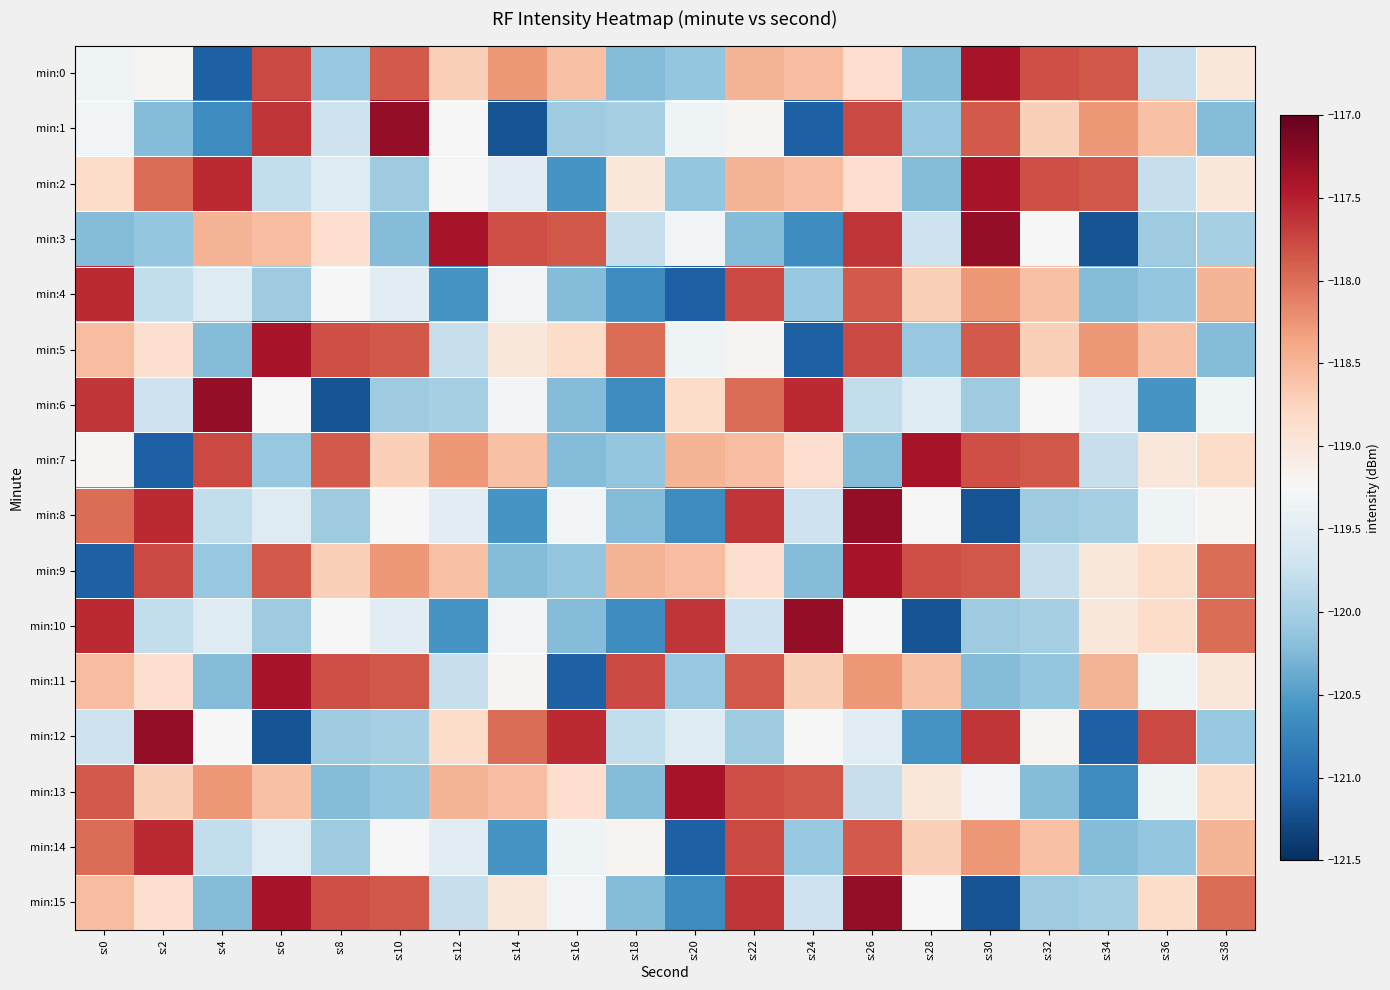

Reading left to right, list all the values displayed in this chart.

min:0: s:0=-119.3	s:2=-119.2	s:4=-121.1	s:6=-117.8	s:8=-120.1	s:10=-117.9	s:12=-118.7	s:14=-118.3	s:16=-118.6	s:18=-120.2	s:20=-120.1	s:22=-118.5	s:24=-118.5	s:26=-118.9	s:28=-120.2	s:30=-117.4	s:32=-117.8	s:34=-117.8	s:36=-119.8	s:38=-119.0
min:1: s:0=-119.3	s:2=-120.2	s:4=-120.7	s:6=-117.6	s:8=-119.7	s:10=-117.3	s:12=-119.2	s:14=-121.2	s:16=-120.1	s:18=-120.0	s:20=-119.3	s:22=-119.2	s:24=-121.1	s:26=-117.8	s:28=-120.1	s:30=-117.9	s:32=-118.7	s:34=-118.3	s:36=-118.6	s:38=-120.2
min:2: s:0=-118.8	s:2=-118.0	s:4=-117.6	s:6=-119.8	s:8=-119.5	s:10=-120.1	s:12=-119.3	s:14=-119.5	s:16=-120.6	s:18=-119.0	s:20=-120.1	s:22=-118.5	s:24=-118.5	s:26=-118.9	s:28=-120.2	s:30=-117.4	s:32=-117.8	s:34=-117.8	s:36=-119.8	s:38=-119.0
min:3: s:0=-120.2	s:2=-120.1	s:4=-118.5	s:6=-118.5	s:8=-118.9	s:10=-120.2	s:12=-117.4	s:14=-117.8	s:16=-117.8	s:18=-119.8	s:20=-119.3	s:22=-120.2	s:24=-120.7	s:26=-117.6	s:28=-119.7	s:30=-117.3	s:32=-119.2	s:34=-121.2	s:36=-120.1	s:38=-120.0
min:4: s:0=-117.6	s:2=-119.8	s:4=-119.5	s:6=-120.1	s:8=-119.3	s:10=-119.5	s:12=-120.6	s:14=-119.3	s:16=-120.2	s:18=-120.7	s:20=-121.1	s:22=-117.8	s:24=-120.1	s:26=-117.9	s:28=-118.7	s:30=-118.3	s:32=-118.6	s:34=-120.2	s:36=-120.1	s:38=-118.5
min:5: s:0=-118.5	s:2=-118.9	s:4=-120.2	s:6=-117.4	s:8=-117.8	s:10=-117.8	s:12=-119.8	s:14=-119.0	s:16=-118.8	s:18=-118.0	s:20=-119.3	s:22=-119.2	s:24=-121.1	s:26=-117.8	s:28=-120.1	s:30=-117.9	s:32=-118.7	s:34=-118.3	s:36=-118.6	s:38=-120.2
min:6: s:0=-117.6	s:2=-119.7	s:4=-117.3	s:6=-119.2	s:8=-121.2	s:10=-120.1	s:12=-120.0	s:14=-119.3	s:16=-120.2	s:18=-120.7	s:20=-118.8	s:22=-118.0	s:24=-117.6	s:26=-119.8	s:28=-119.5	s:30=-120.1	s:32=-119.3	s:34=-119.5	s:36=-120.6	s:38=-119.3
min:7: s:0=-119.2	s:2=-121.1	s:4=-117.8	s:6=-120.1	s:8=-117.9	s:10=-118.7	s:12=-118.3	s:14=-118.6	s:16=-120.2	s:18=-120.1	s:20=-118.5	s:22=-118.5	s:24=-118.9	s:26=-120.2	s:28=-117.4	s:30=-117.8	s:32=-117.8	s:34=-119.8	s:36=-119.0	s:38=-118.8
min:8: s:0=-118.0	s:2=-117.6	s:4=-119.8	s:6=-119.5	s:8=-120.1	s:10=-119.3	s:12=-119.5	s:14=-120.6	s:16=-119.3	s:18=-120.2	s:20=-120.7	s:22=-117.6	s:24=-119.7	s:26=-117.3	s:28=-119.2	s:30=-121.2	s:32=-120.1	s:34=-120.0	s:36=-119.3	s:38=-119.2
min:9: s:0=-121.1	s:2=-117.8	s:4=-120.1	s:6=-117.9	s:8=-118.7	s:10=-118.3	s:12=-118.6	s:14=-120.2	s:16=-120.1	s:18=-118.5	s:20=-118.5	s:22=-118.9	s:24=-120.2	s:26=-117.4	s:28=-117.8	s:30=-117.8	s:32=-119.8	s:34=-119.0	s:36=-118.8	s:38=-118.0
min:10: s:0=-117.6	s:2=-119.8	s:4=-119.5	s:6=-120.1	s:8=-119.3	s:10=-119.5	s:12=-120.6	s:14=-119.3	s:16=-120.2	s:18=-120.7	s:20=-117.6	s:22=-119.7	s:24=-117.3	s:26=-119.2	s:28=-121.2	s:30=-120.1	s:32=-120.0	s:34=-119.0	s:36=-118.8	s:38=-118.0
min:11: s:0=-118.5	s:2=-118.9	s:4=-120.2	s:6=-117.4	s:8=-117.8	s:10=-117.8	s:12=-119.8	s:14=-119.2	s:16=-121.1	s:18=-117.8	s:20=-120.1	s:22=-117.9	s:24=-118.7	s:26=-118.3	s:28=-118.6	s:30=-120.2	s:32=-120.1	s:34=-118.5	s:36=-119.3	s:38=-119.0
min:12: s:0=-119.7	s:2=-117.3	s:4=-119.2	s:6=-121.2	s:8=-120.1	s:10=-120.0	s:12=-118.8	s:14=-118.0	s:16=-117.6	s:18=-119.8	s:20=-119.5	s:22=-120.1	s:24=-119.3	s:26=-119.5	s:28=-120.6	s:30=-117.6	s:32=-119.2	s:34=-121.1	s:36=-117.8	s:38=-120.1
min:13: s:0=-117.9	s:2=-118.7	s:4=-118.3	s:6=-118.6	s:8=-120.2	s:10=-120.1	s:12=-118.5	s:14=-118.5	s:16=-118.9	s:18=-120.2	s:20=-117.4	s:22=-117.8	s:24=-117.8	s:26=-119.8	s:28=-119.0	s:30=-119.3	s:32=-120.2	s:34=-120.7	s:36=-119.3	s:38=-118.8
min:14: s:0=-118.0	s:2=-117.6	s:4=-119.8	s:6=-119.5	s:8=-120.1	s:10=-119.3	s:12=-119.5	s:14=-120.6	s:16=-119.3	s:18=-119.2	s:20=-121.1	s:22=-117.8	s:24=-120.1	s:26=-117.9	s:28=-118.7	s:30=-118.3	s:32=-118.6	s:34=-120.2	s:36=-120.1	s:38=-118.5
min:15: s:0=-118.5	s:2=-118.9	s:4=-120.2	s:6=-117.4	s:8=-117.8	s:10=-117.8	s:12=-119.8	s:14=-119.0	s:16=-119.3	s:18=-120.2	s:20=-120.7	s:22=-117.6	s:24=-119.7	s:26=-117.3	s:28=-119.2	s:30=-121.2	s:32=-120.1	s:34=-120.0	s:36=-118.8	s:38=-118.0